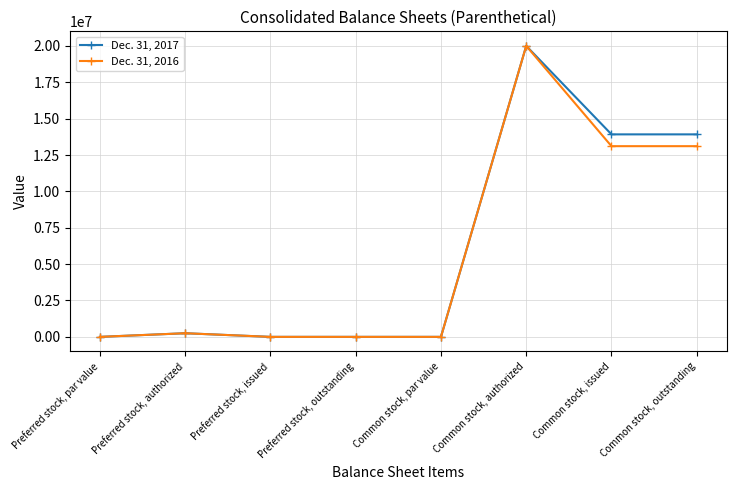

Is it true that Dec. 31, 2016 equals 250000 at Preferred stock, authorized?

True